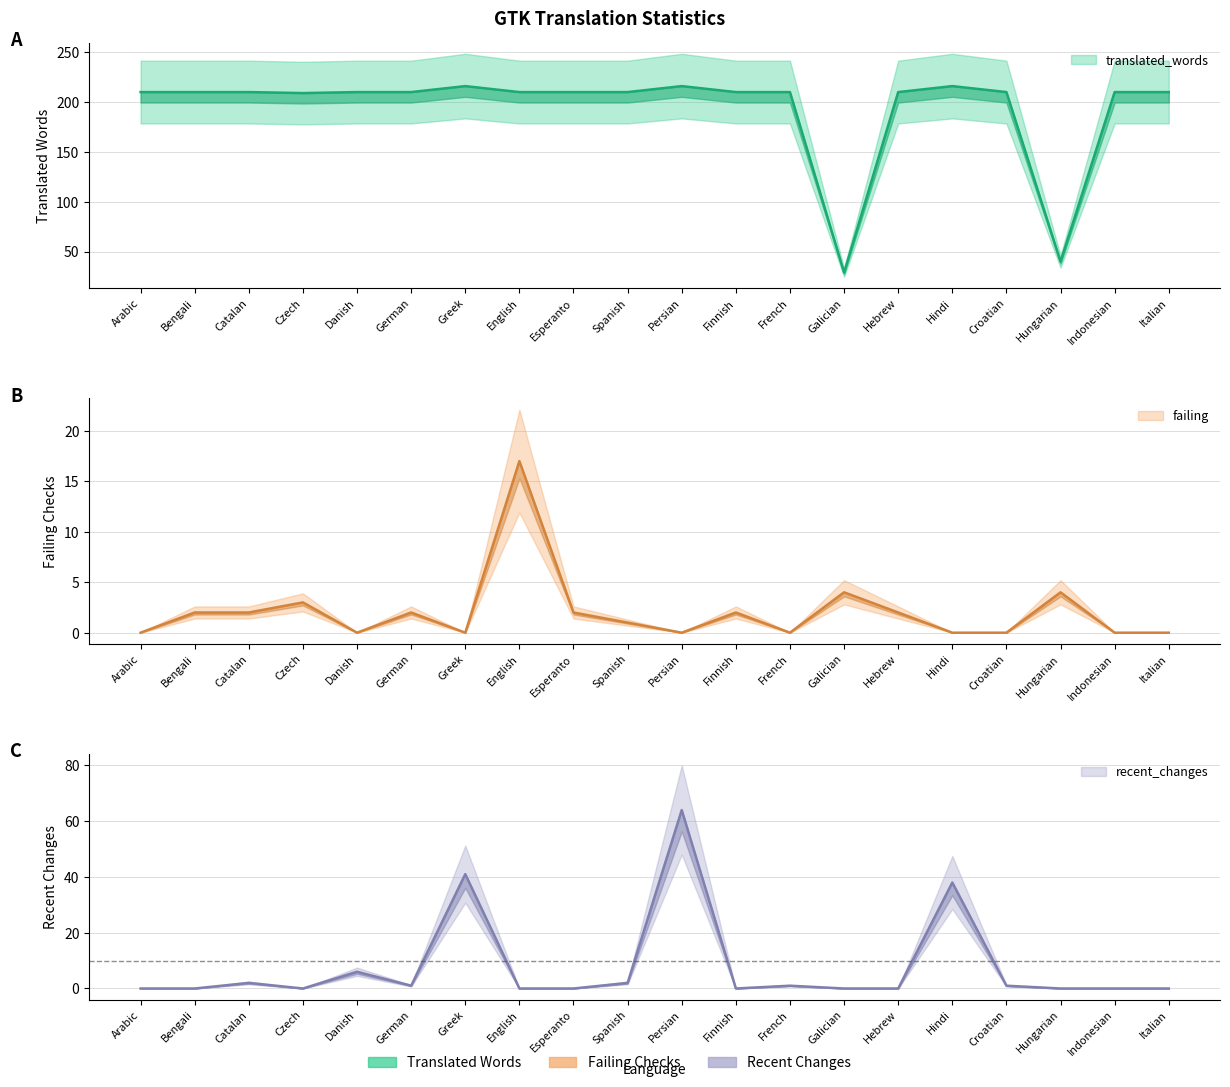

How many lines are shown in the chart?

3